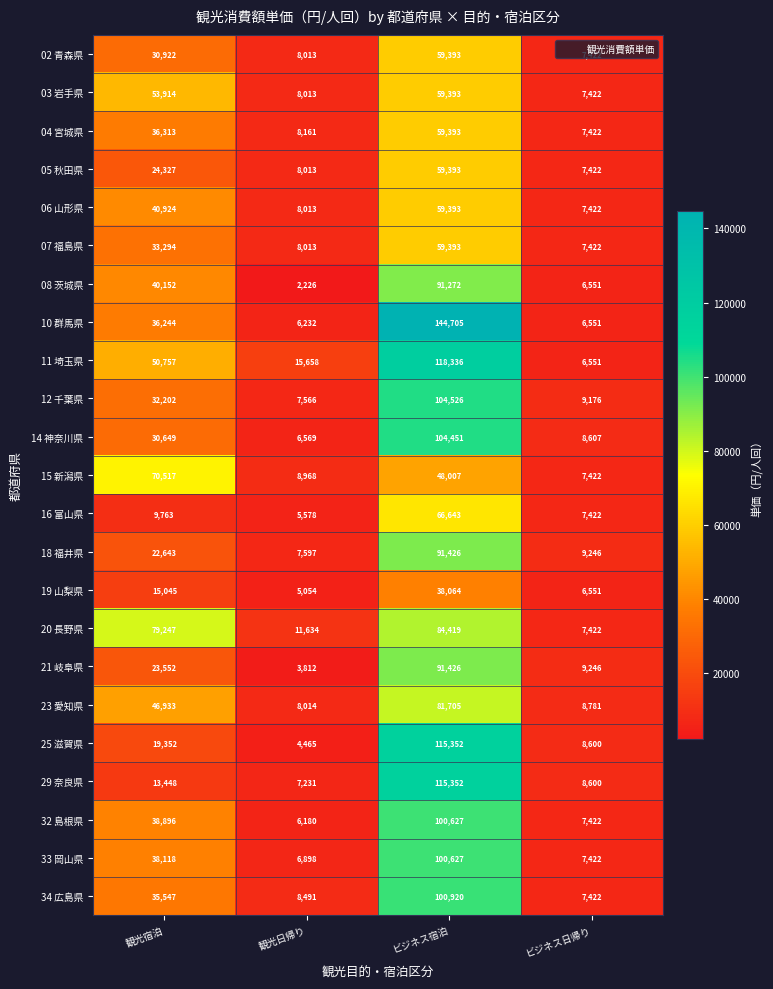

What value does the 33 岡山県 series have at 観光日帰り?

6898